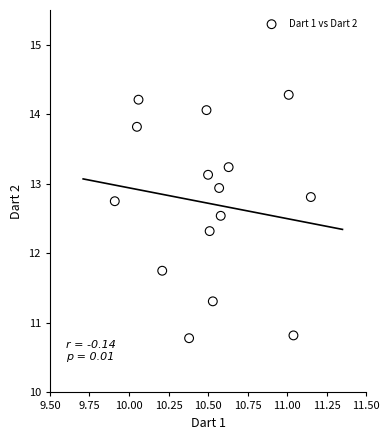

What Y value in the scatter plot is closest to 12?

11.8